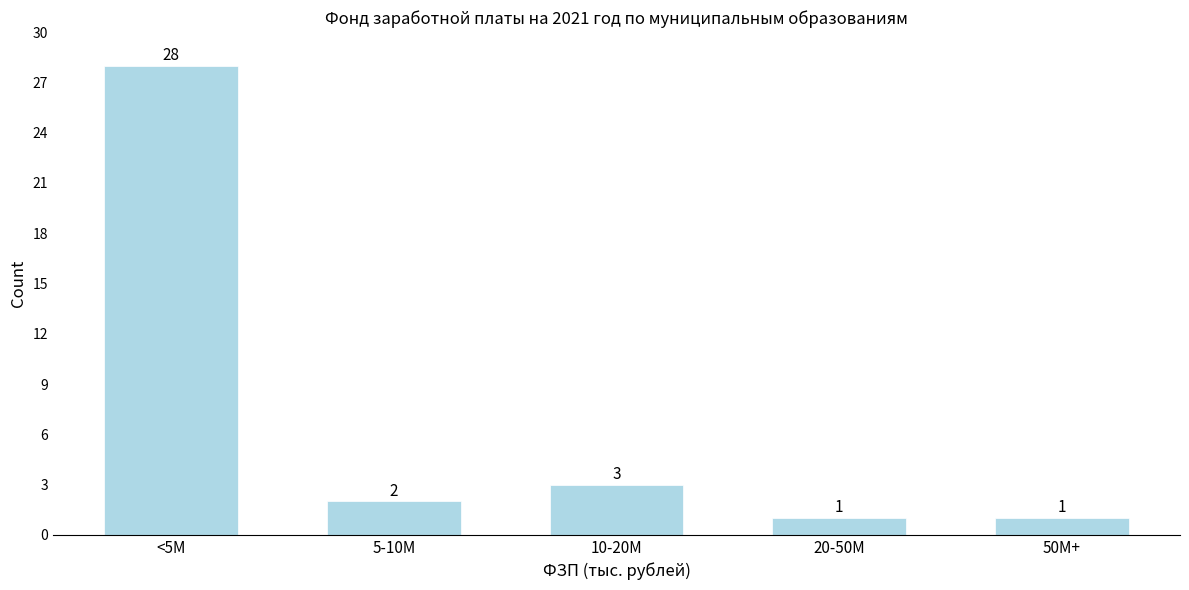

Reading left to right, transcribe all the data shown in this chart.

28	2	3	1	1